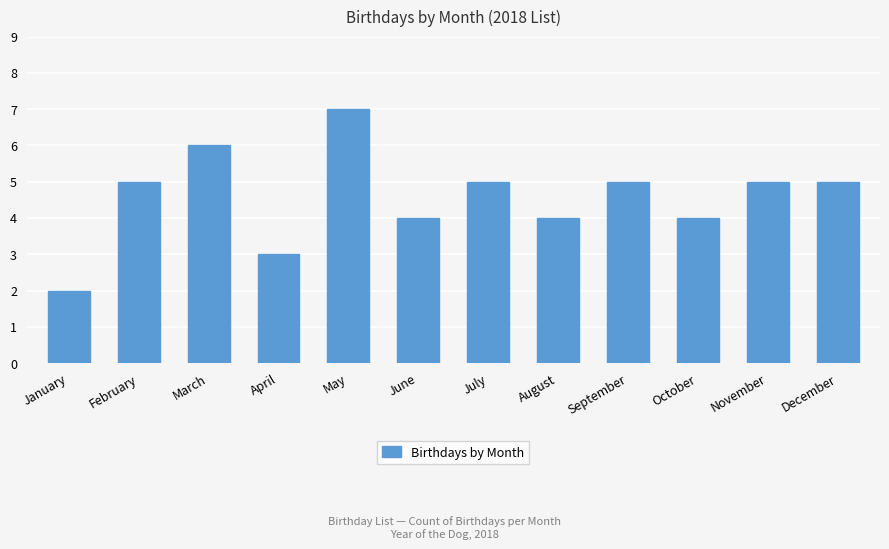

Which has a higher value, April or February?

February